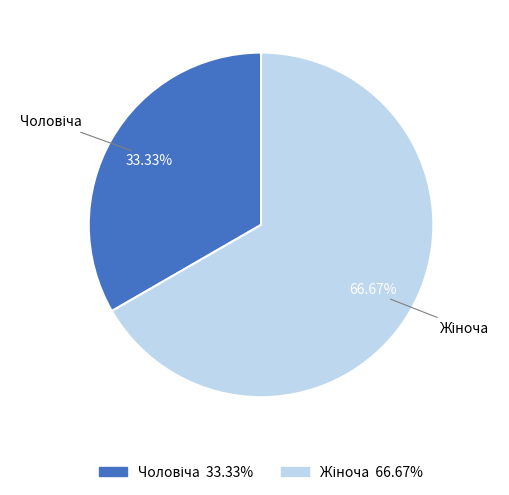

How many slices are in this pie chart?

2